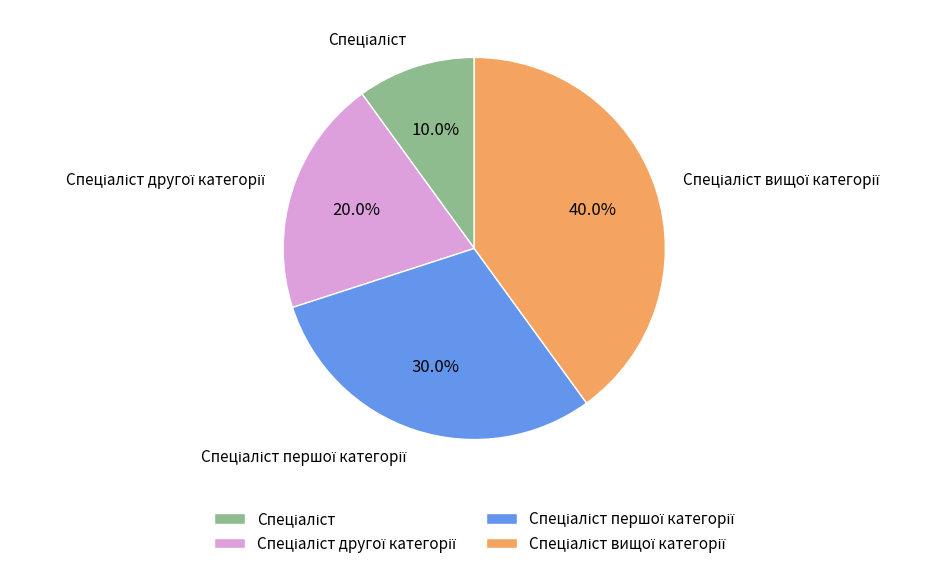

Does any single category account for the majority?

No